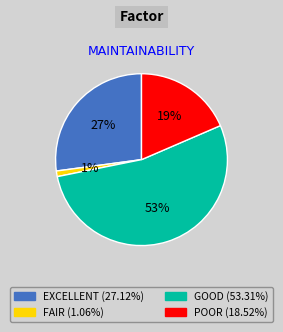

To the nearest percent, what is the average slice percentage?

25%